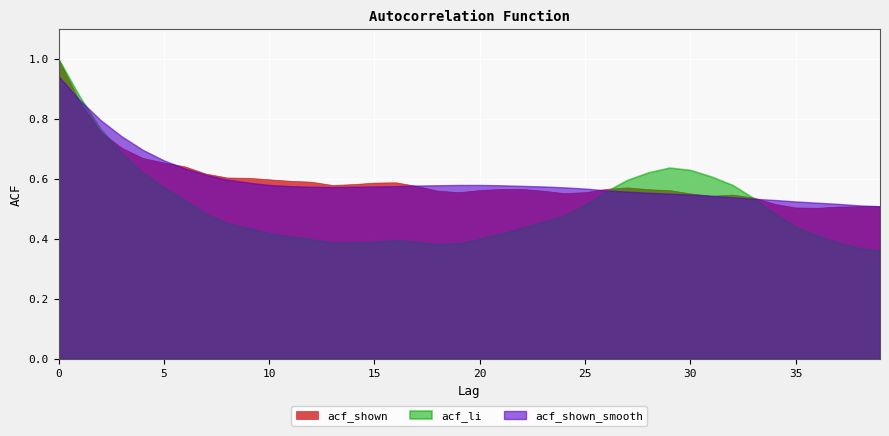

What is the average value of the acf_shown_smooth series?

0.6